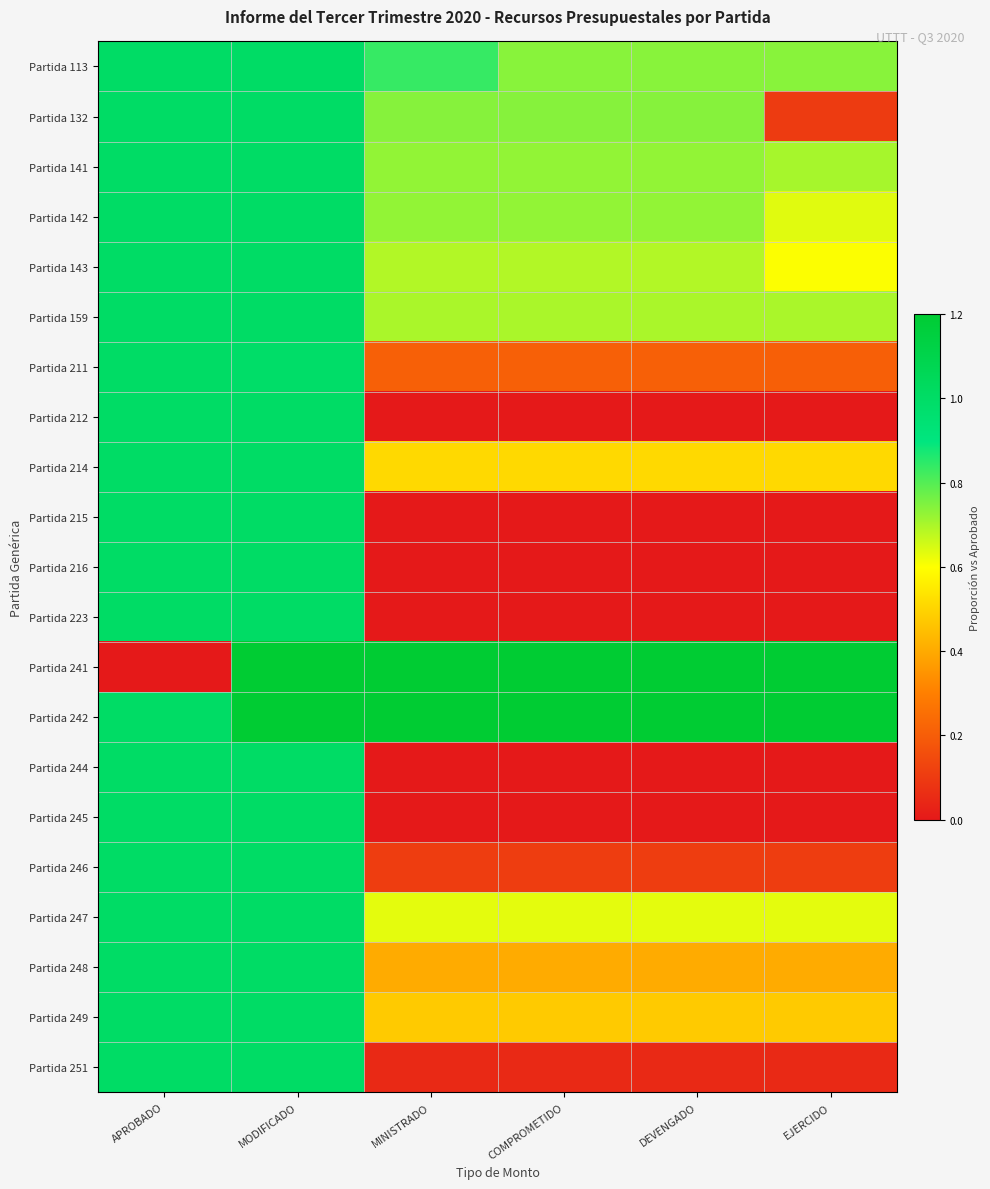

What is the spread (max minus min) of values at MINISTRADO?

450.0